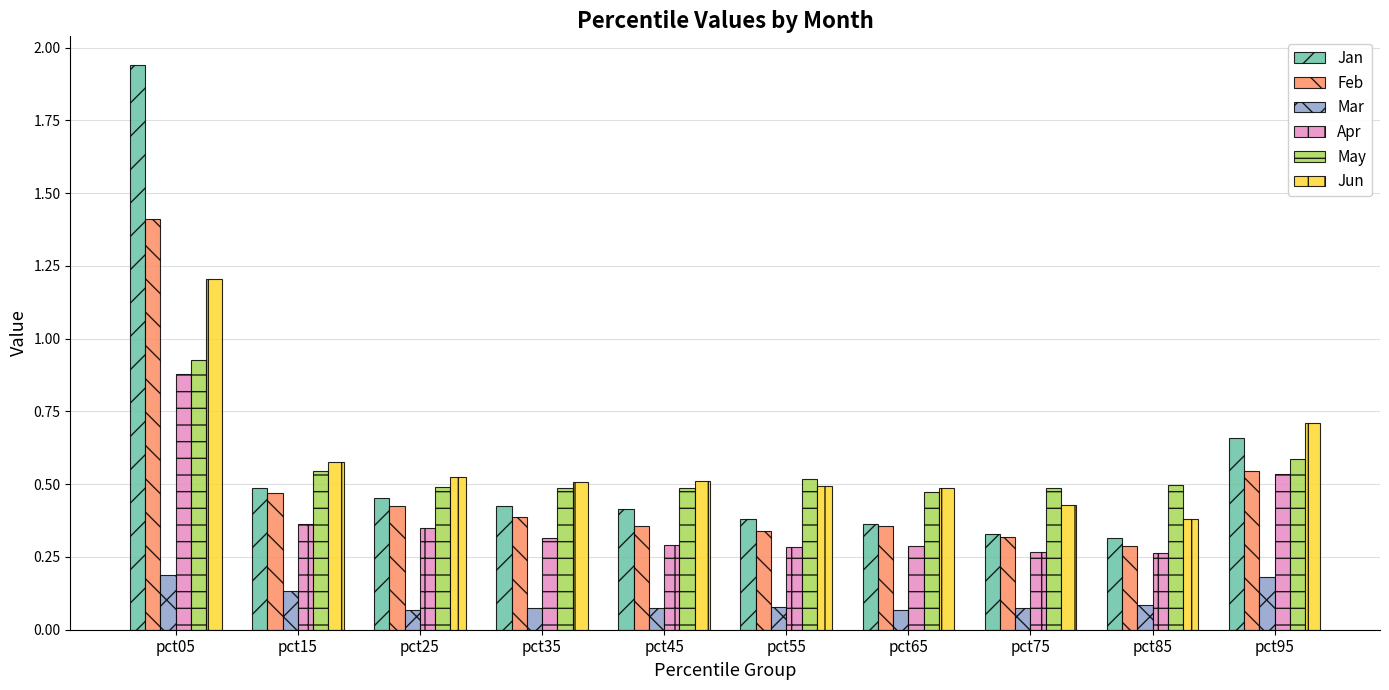

Count the Jun values in the range 0 to 1.

9